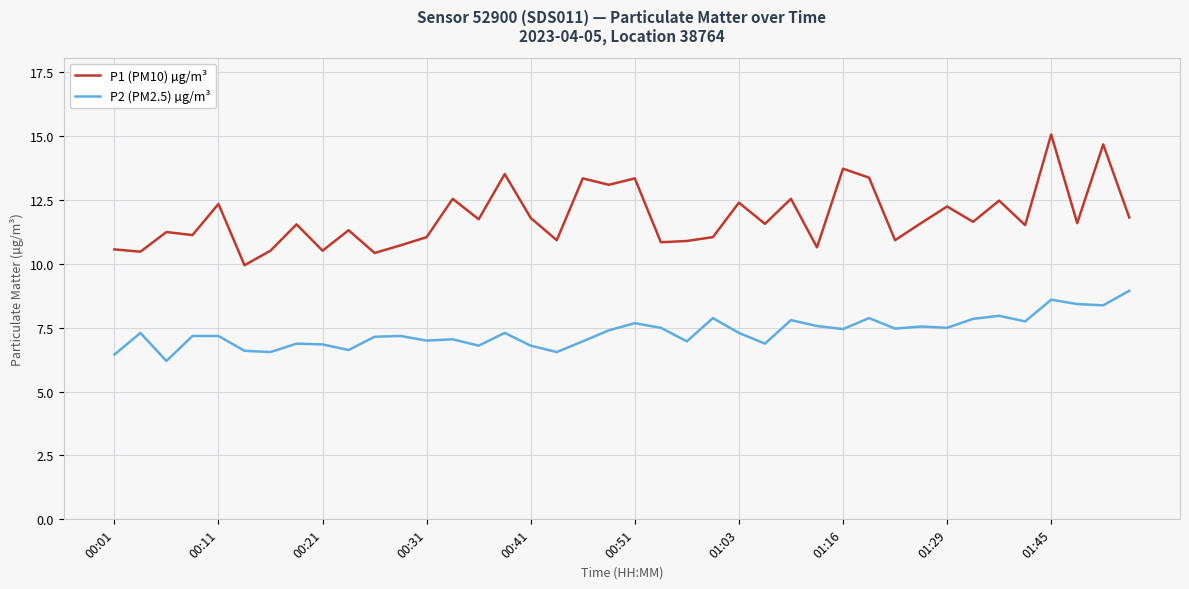

True or false: P1 (PM10) µg/m³ and P2 (PM2.5) µg/m³ cross at least once.

False